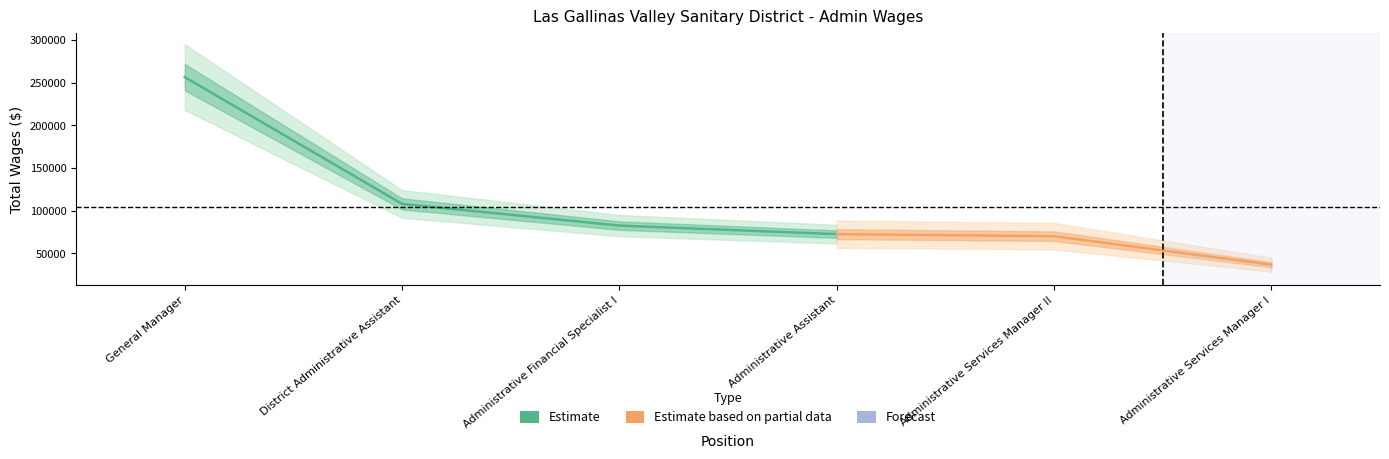

Rank the categories by value from lowest to highest.

Administrative Services Manager I, Administrative Services Manager II, Administrative Assistant, Administrative Financial Specialist I, District Administrative Assistant, General Manager